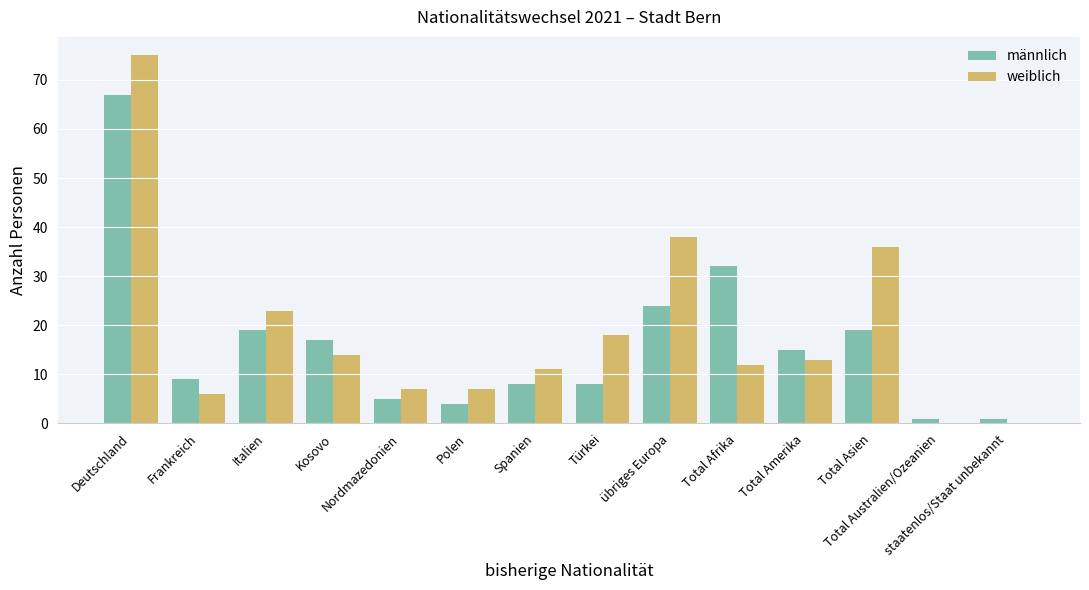

What is the highest value of the männlich series?

67